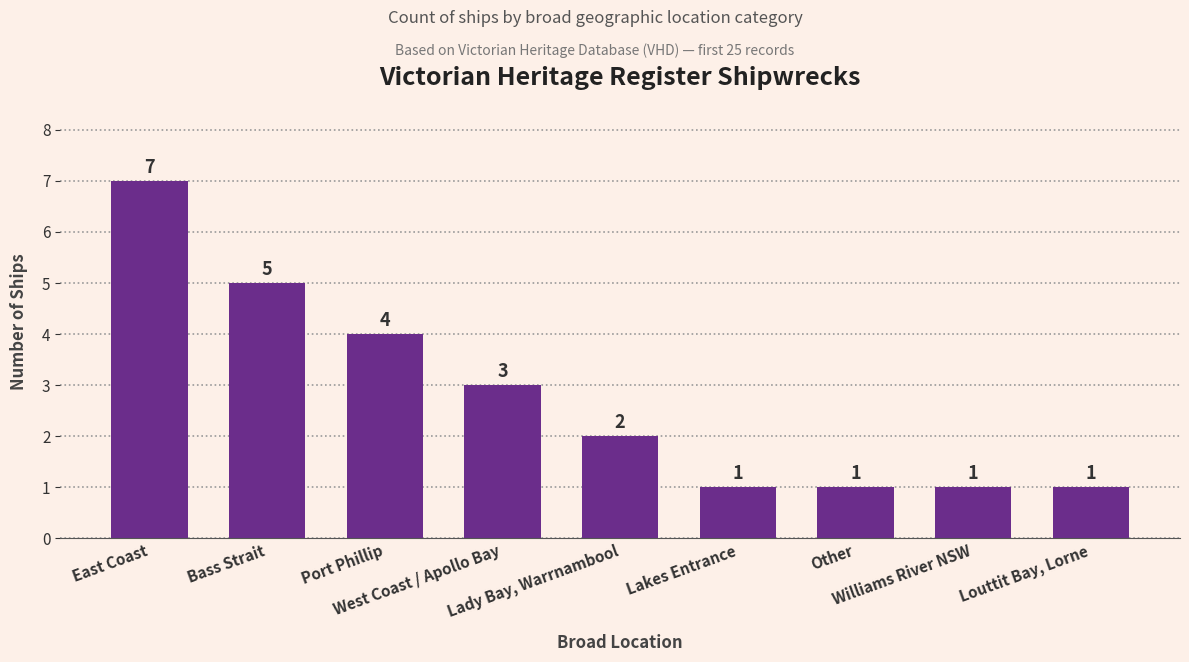

How many data points does each series have?

9